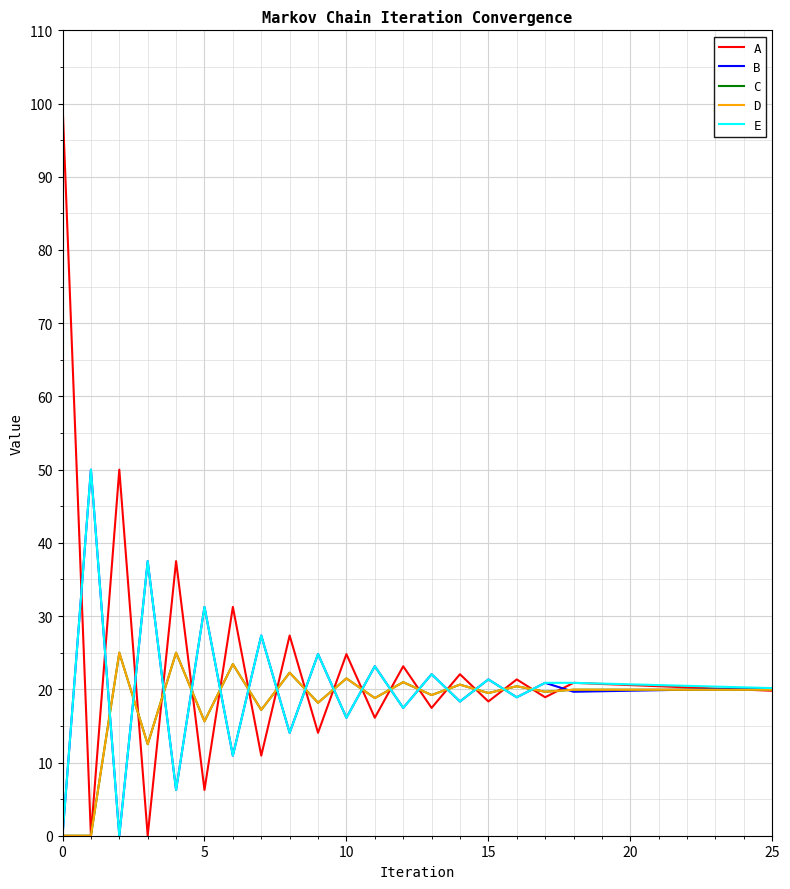

True or false: D and C intersect in this chart.

False